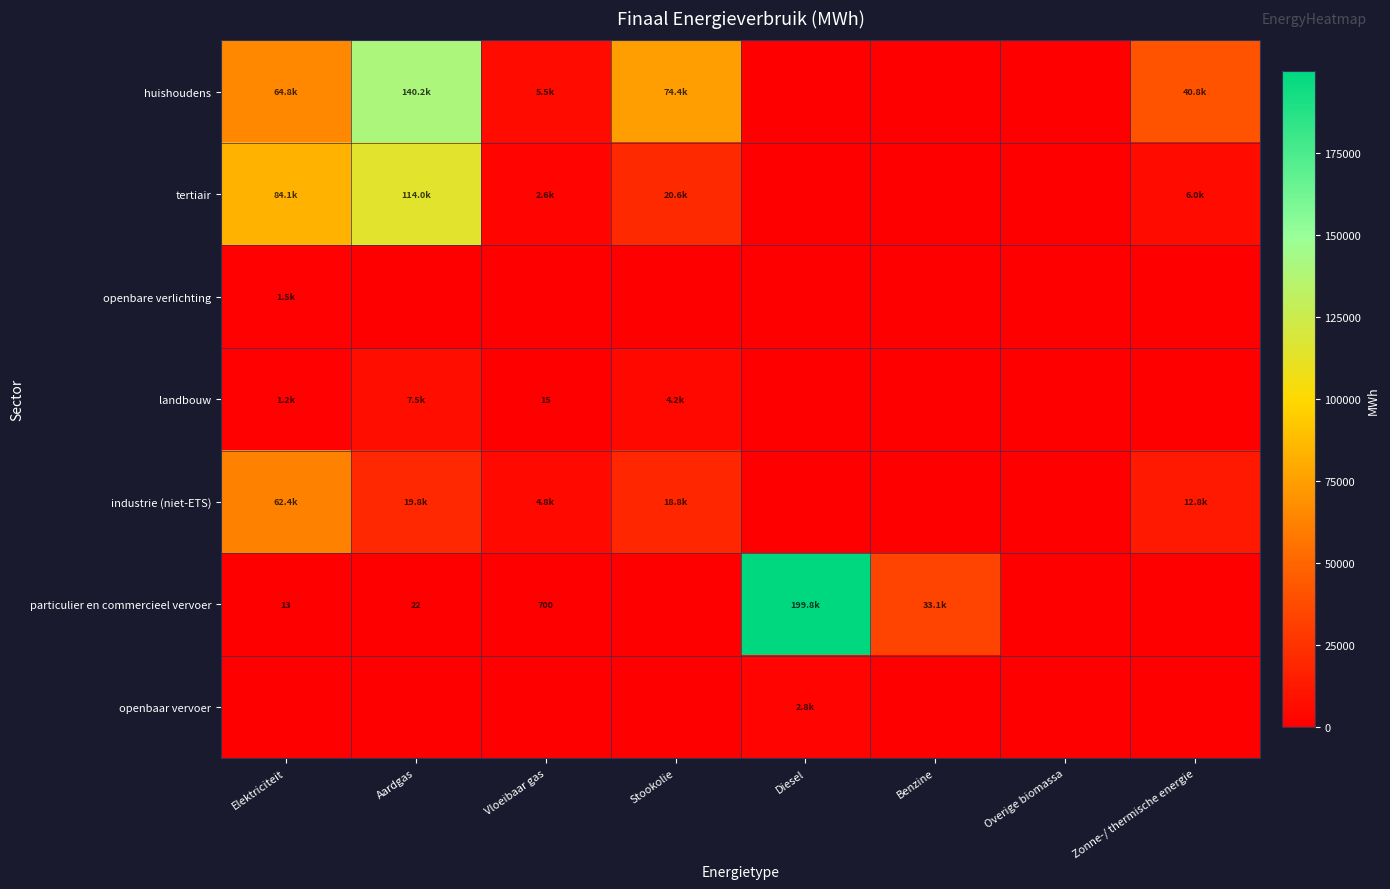

Which series has the largest total across all categories?

huishoudens